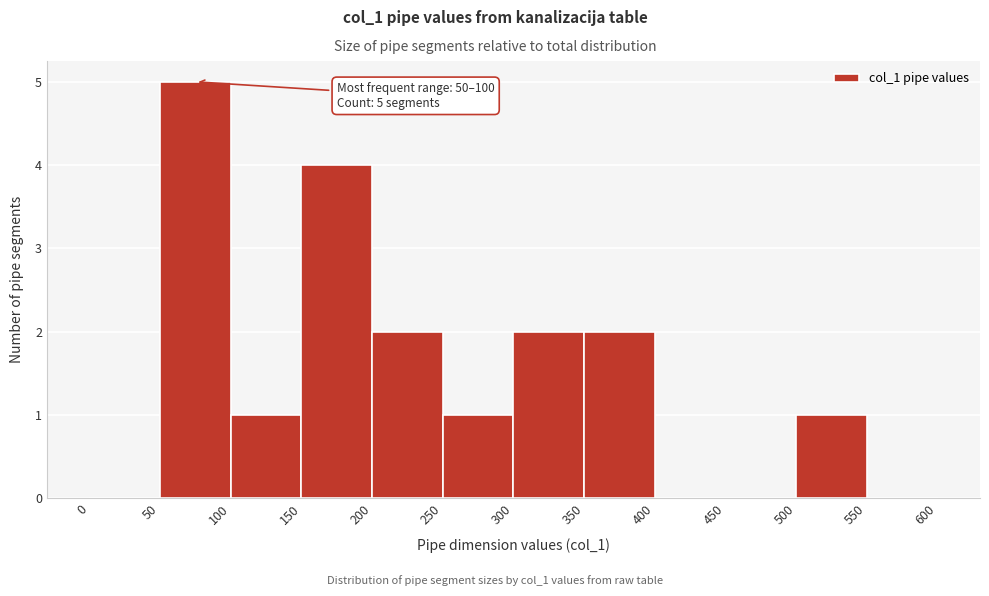

Which range on the x-axis has the tallest bar?

50 to 100